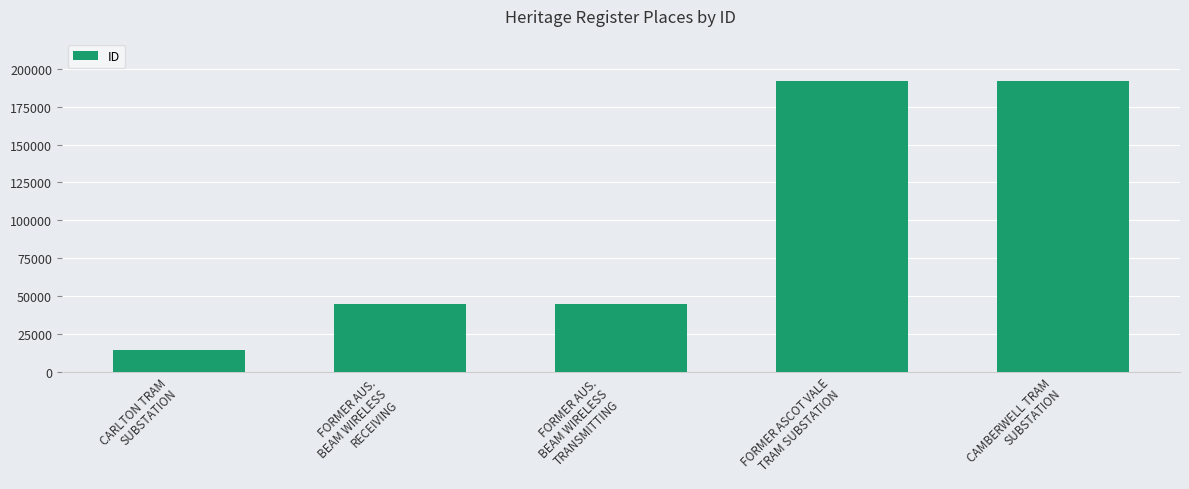

What is the value of the 2nd bar from the left?

44598